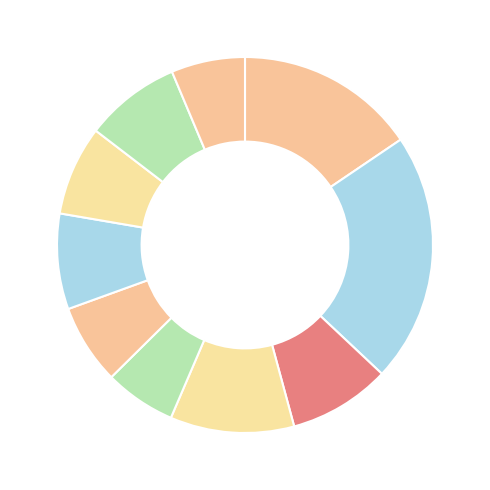

To the nearest percent, what is the average slice percentage?

10%